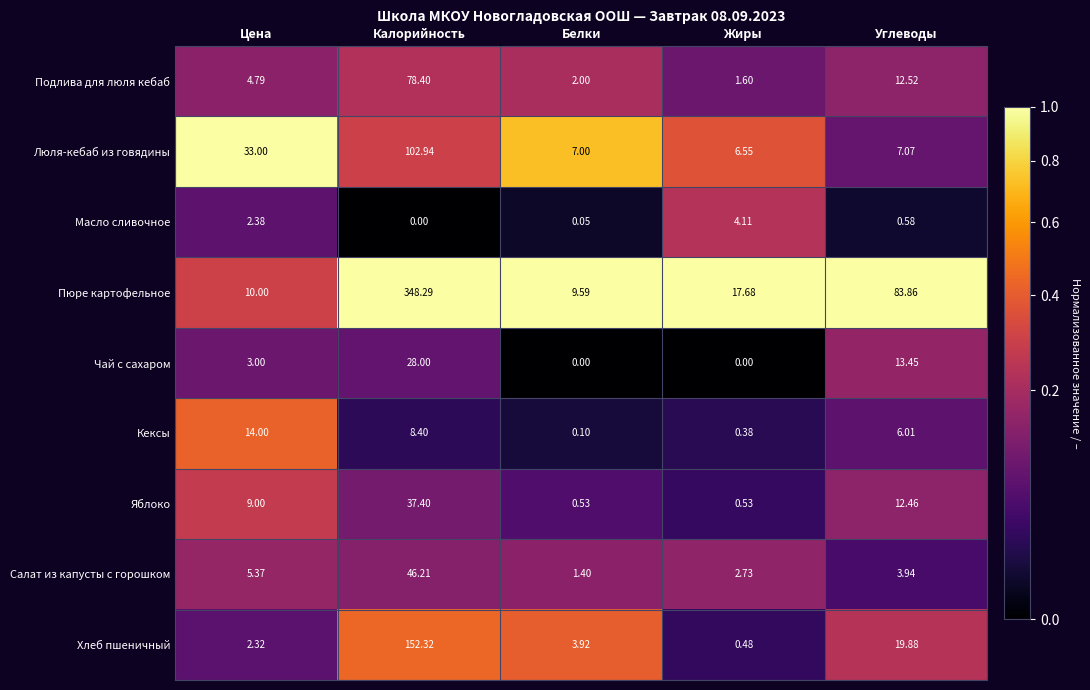

Rank the series at Углеводы from highest to lowest value.

Пюре картофельное, Хлеб пшеничный, Чай с сахаром, Подлива для люля кебаб, Яблоко, Люля-кебаб из говядины, Кексы, Салат из капусты с горошком, Масло сливочное